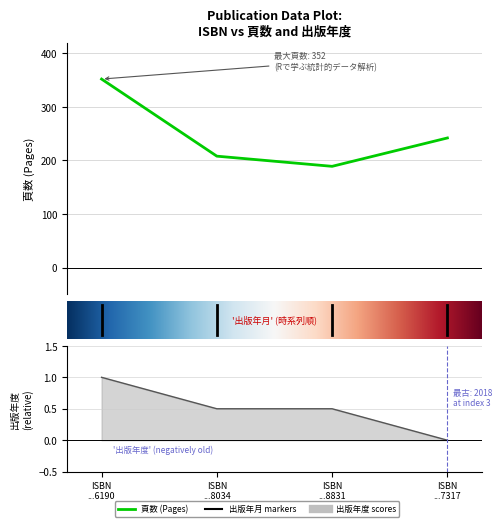

What is the maximum value shown in the chart?

352.0